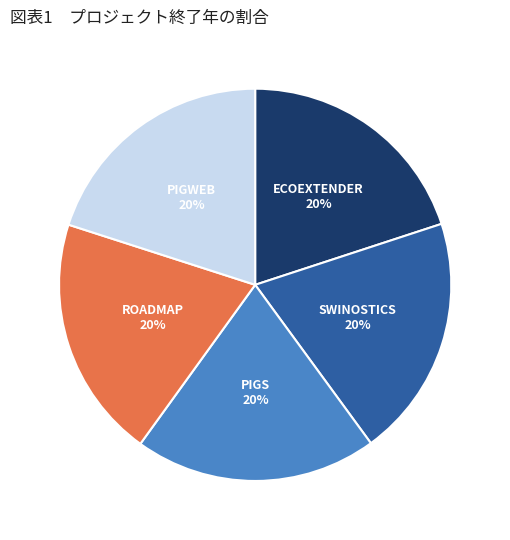

How many slices are in this pie chart?

5